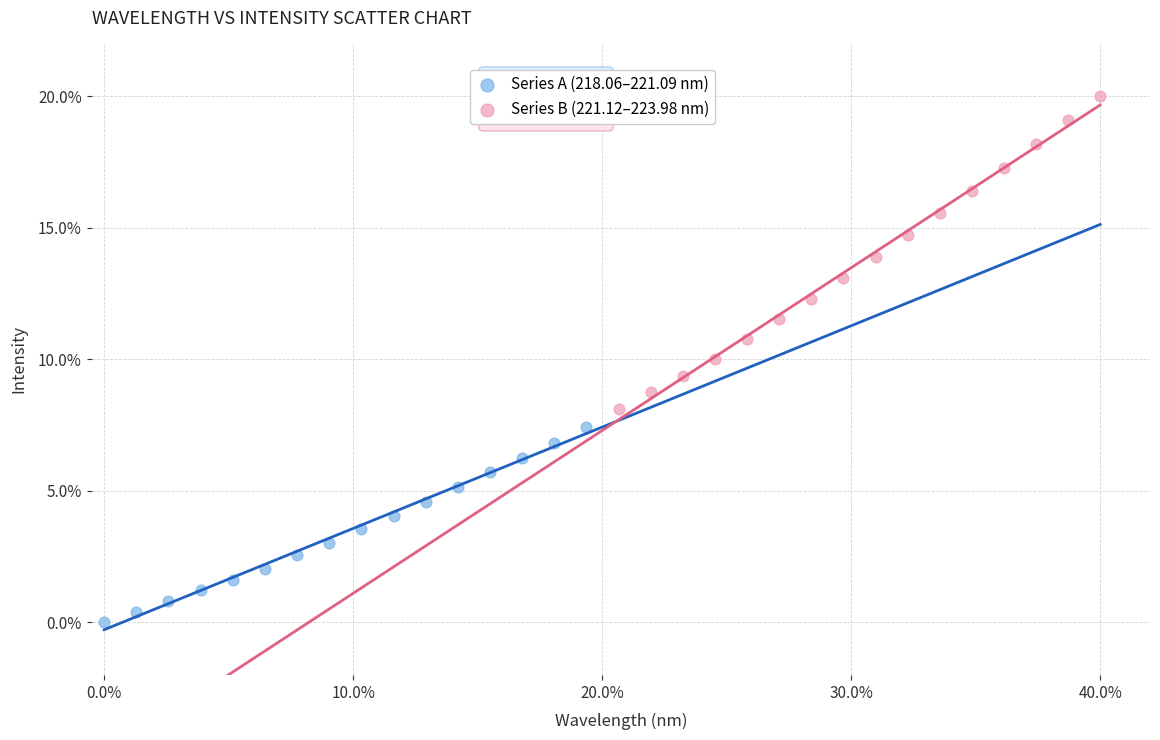

What are all the series names shown in the legend?

Series A (218.06–221.09 nm), Series B (221.12–223.98 nm)